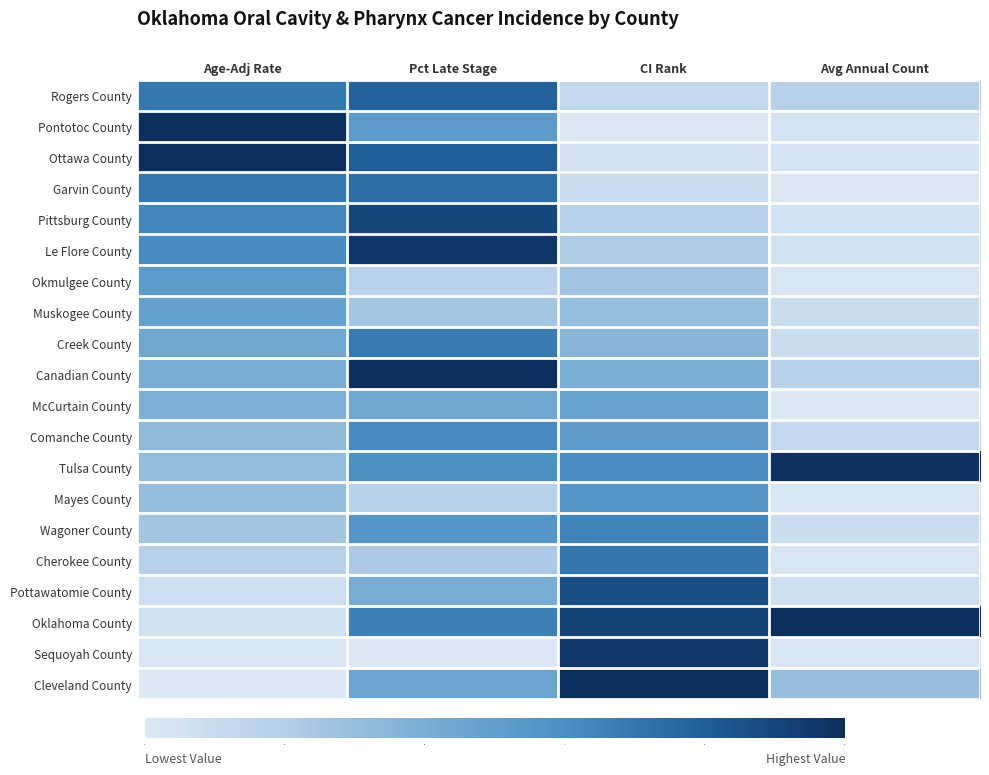

Reading left to right, transcribe all the data shown in this chart.

Rogers County: Age-Adj Rate=0.7	Pct Late Stage=0.8	CI Rank=0.1	Avg Annual Count=0.2
Pontotoc County: Age-Adj Rate=1.0	Pct Late Stage=0.5	CI Rank=0.0	Avg Annual Count=0.0
Ottawa County: Age-Adj Rate=1.0	Pct Late Stage=0.8	CI Rank=0.0	Avg Annual Count=0.0
Garvin County: Age-Adj Rate=0.7	Pct Late Stage=0.7	CI Rank=0.1	Avg Annual Count=0.0
Pittsburg County: Age-Adj Rate=0.6	Pct Late Stage=0.9	CI Rank=0.2	Avg Annual Count=0.1
Le Flore County: Age-Adj Rate=0.6	Pct Late Stage=1.0	CI Rank=0.2	Avg Annual Count=0.1
Okmulgee County: Age-Adj Rate=0.5	Pct Late Stage=0.2	CI Rank=0.3	Avg Annual Count=0.0
Muskogee County: Age-Adj Rate=0.5	Pct Late Stage=0.2	CI Rank=0.3	Avg Annual Count=0.1
Creek County: Age-Adj Rate=0.4	Pct Late Stage=0.7	CI Rank=0.3	Avg Annual Count=0.1
Canadian County: Age-Adj Rate=0.4	Pct Late Stage=1.0	CI Rank=0.4	Avg Annual Count=0.2
McCurtain County: Age-Adj Rate=0.4	Pct Late Stage=0.4	CI Rank=0.5	Avg Annual Count=0.0
Comanche County: Age-Adj Rate=0.3	Pct Late Stage=0.6	CI Rank=0.5	Avg Annual Count=0.1
Tulsa County: Age-Adj Rate=0.3	Pct Late Stage=0.6	CI Rank=0.6	Avg Annual Count=1.0
Mayes County: Age-Adj Rate=0.3	Pct Late Stage=0.2	CI Rank=0.6	Avg Annual Count=0.0
Wagoner County: Age-Adj Rate=0.3	Pct Late Stage=0.6	CI Rank=0.7	Avg Annual Count=0.1
Cherokee County: Age-Adj Rate=0.2	Pct Late Stage=0.2	CI Rank=0.7	Avg Annual Count=0.0
Pottawatomie County: Age-Adj Rate=0.1	Pct Late Stage=0.4	CI Rank=0.9	Avg Annual Count=0.1
Oklahoma County: Age-Adj Rate=0.1	Pct Late Stage=0.7	CI Rank=0.9	Avg Annual Count=1.0
Sequoyah County: Age-Adj Rate=0.0	Pct Late Stage=0.0	CI Rank=1.0	Avg Annual Count=0.0
Cleveland County: Age-Adj Rate=0.0	Pct Late Stage=0.5	CI Rank=1.0	Avg Annual Count=0.3